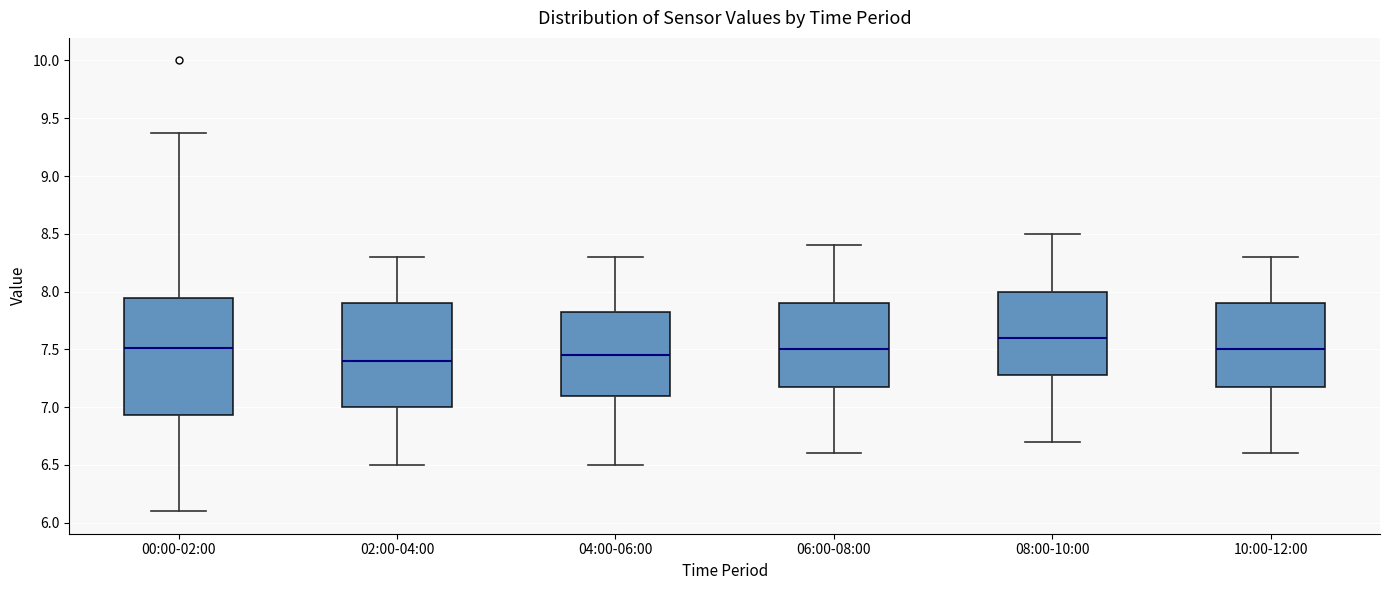

Which box has the highest median line?

08:00-10:00